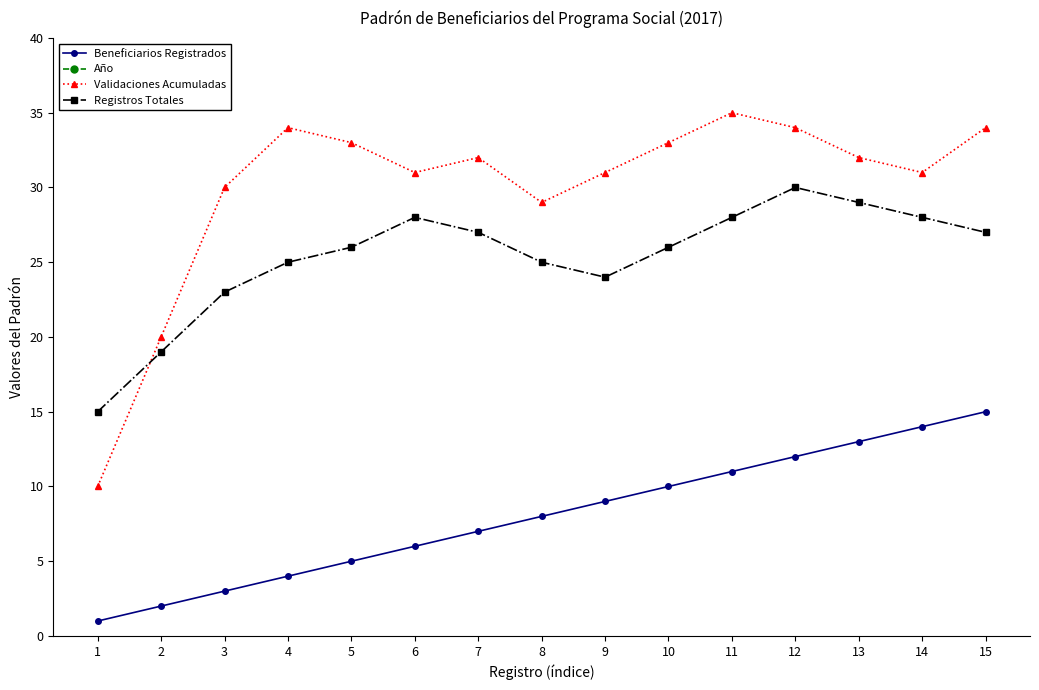

Which category has the highest value in the Registros Totales series?

12